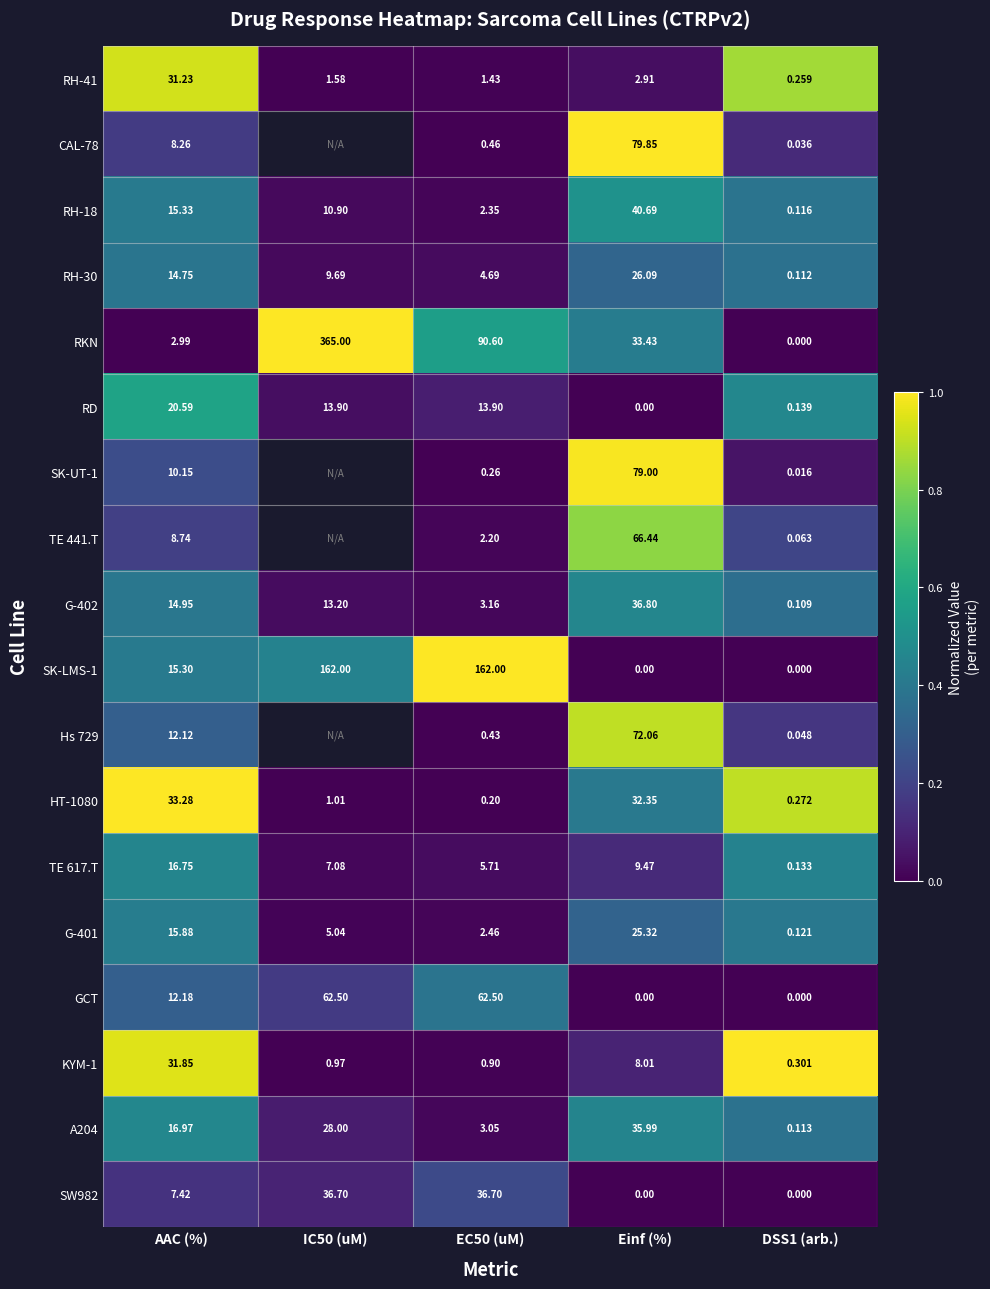

Where is G-402 nearest to the value 18?

AAC (%)